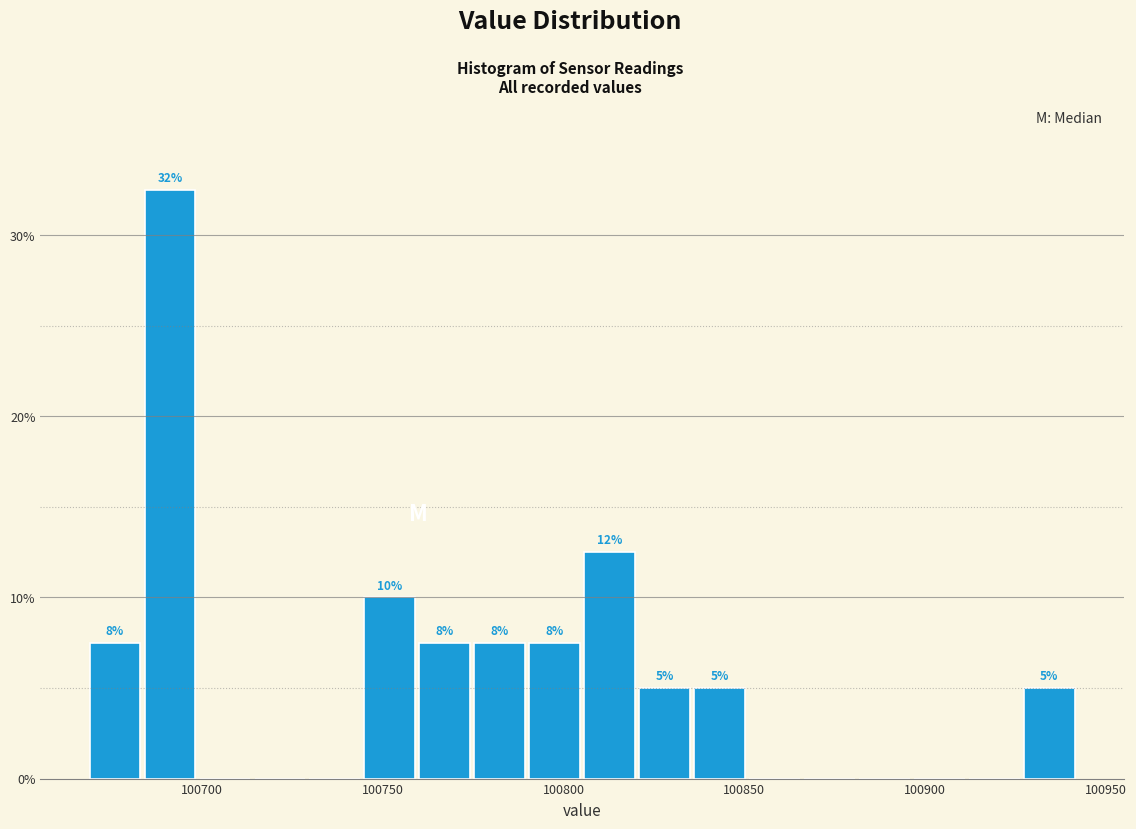

Read against the x-axis, roughly where is the centre of the tallest bar?

100690